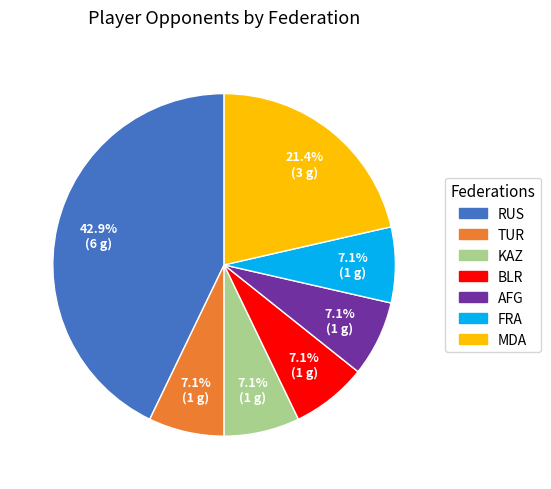

What is the largest slice in the pie chart?

RUS